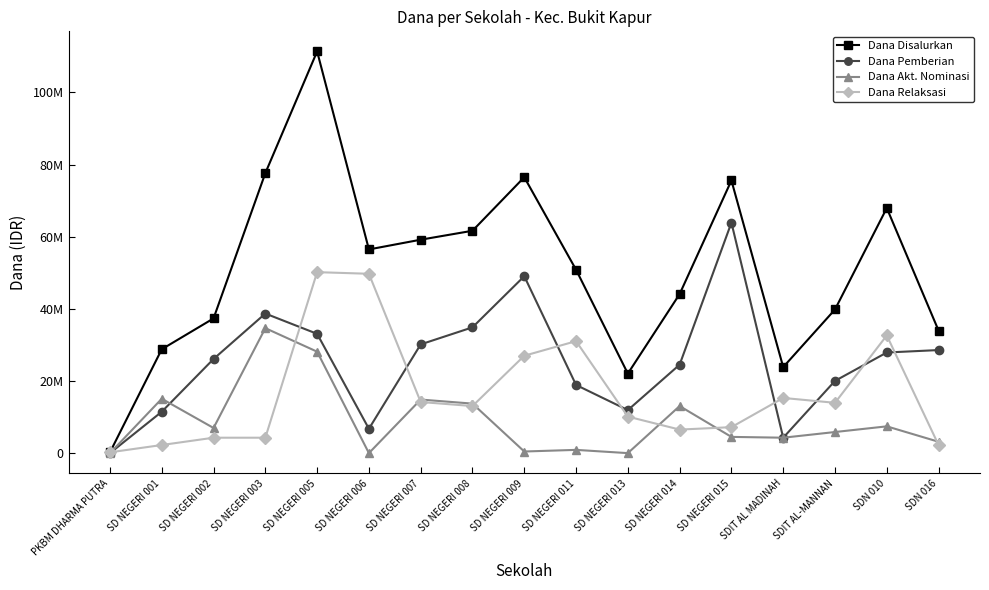

How many values in the Dana Pemberian series exceed 26100000?

8